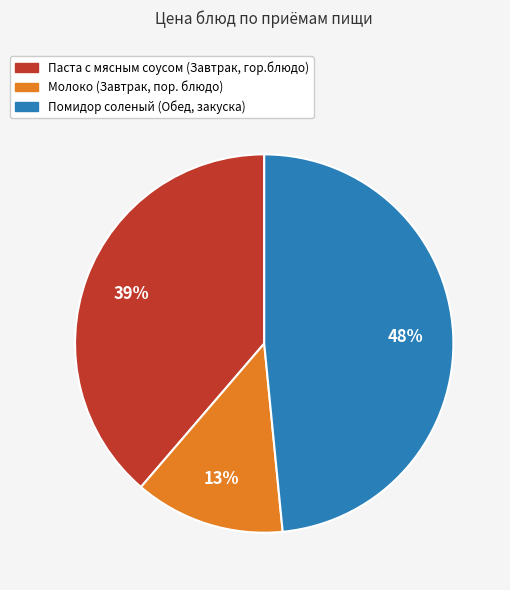

Which slice is the smallest?

Молоко (Завтрак, пор. блюдо)